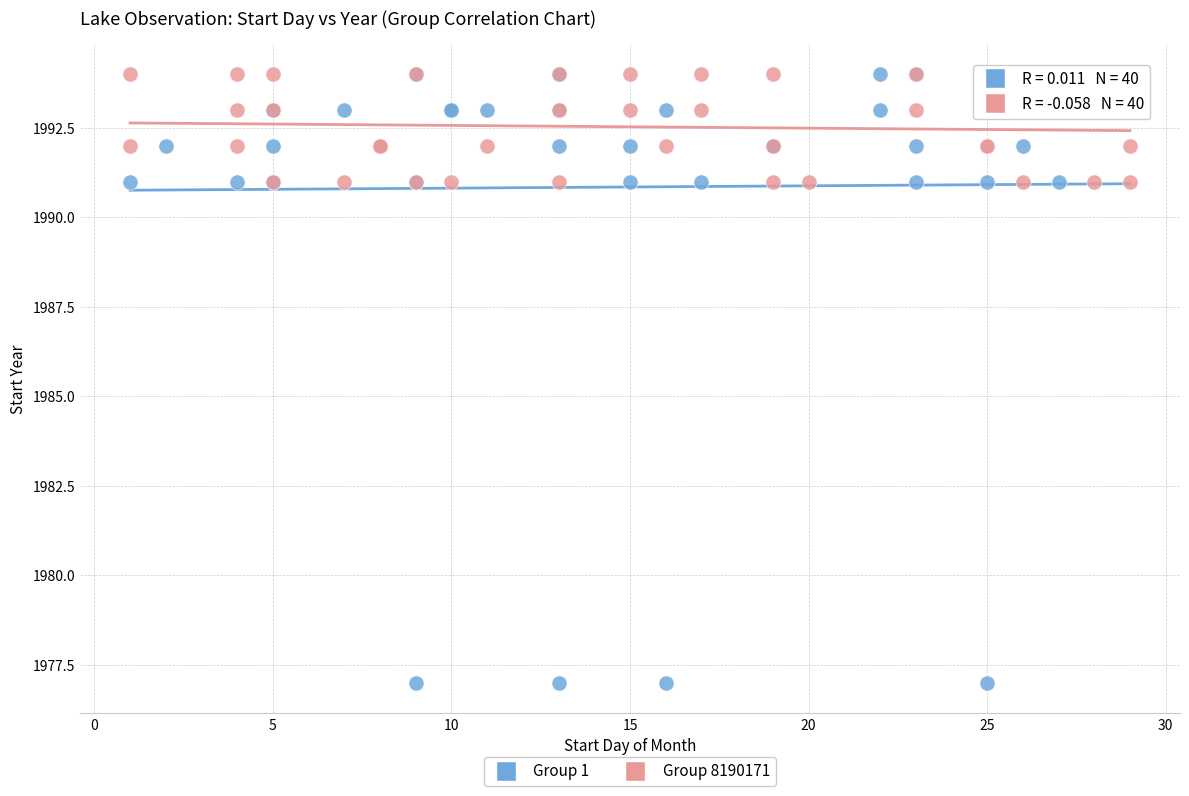

Which series has the largest Y range (max minus min)?

Group 1